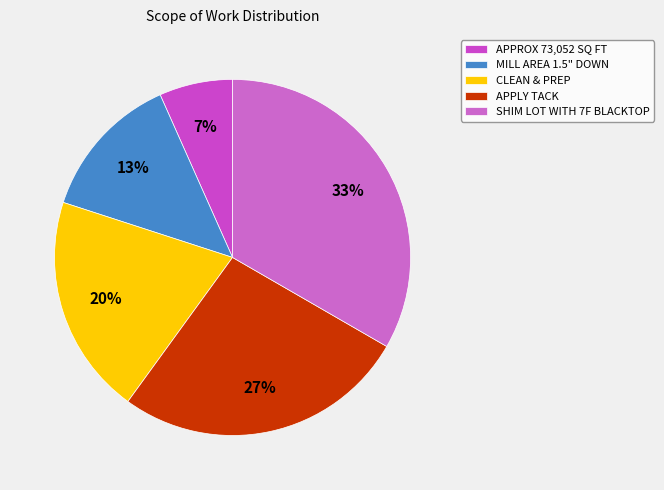

Is MILL AREA 1.5" DOWN the majority of the pie?

No